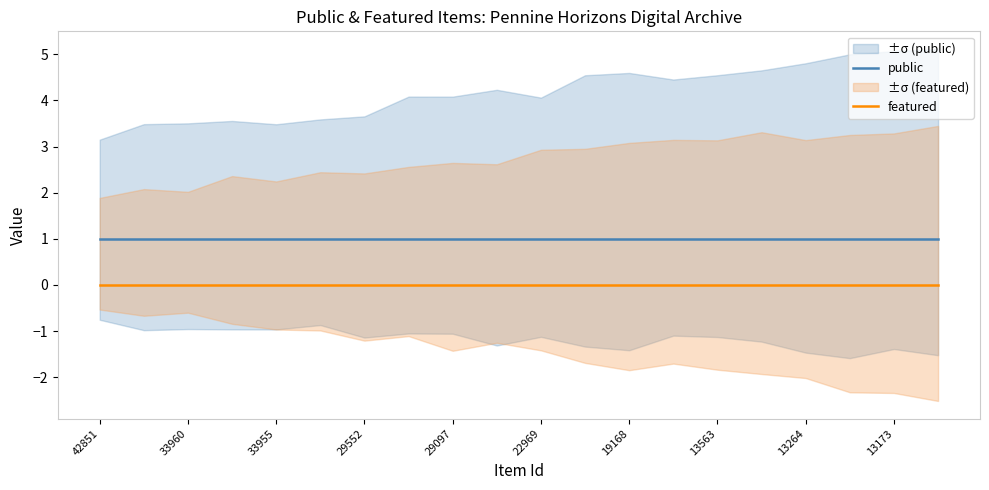

The public series shows 1 at 19. True or false?

False